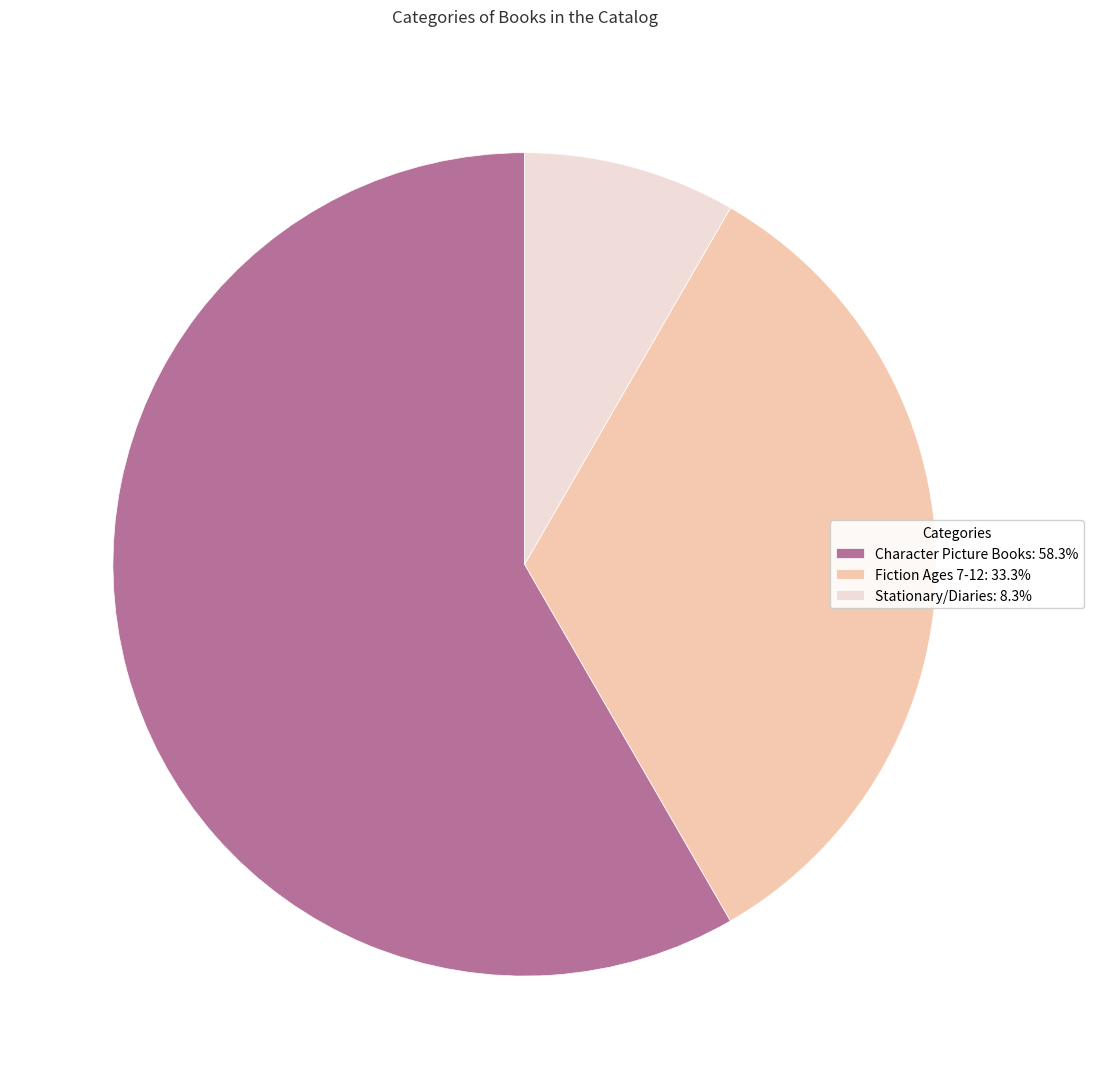

Is the sum of Fiction Ages 7-12: 33.3% and Stationary/Diaries: 8.3% greater than half?

No